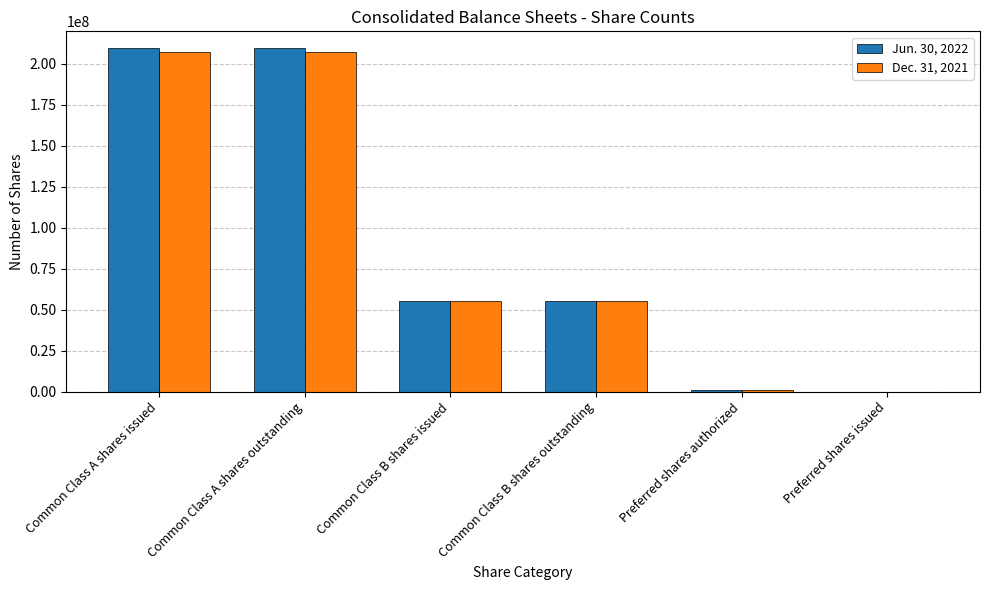

What is the greatest value displayed?

209408425